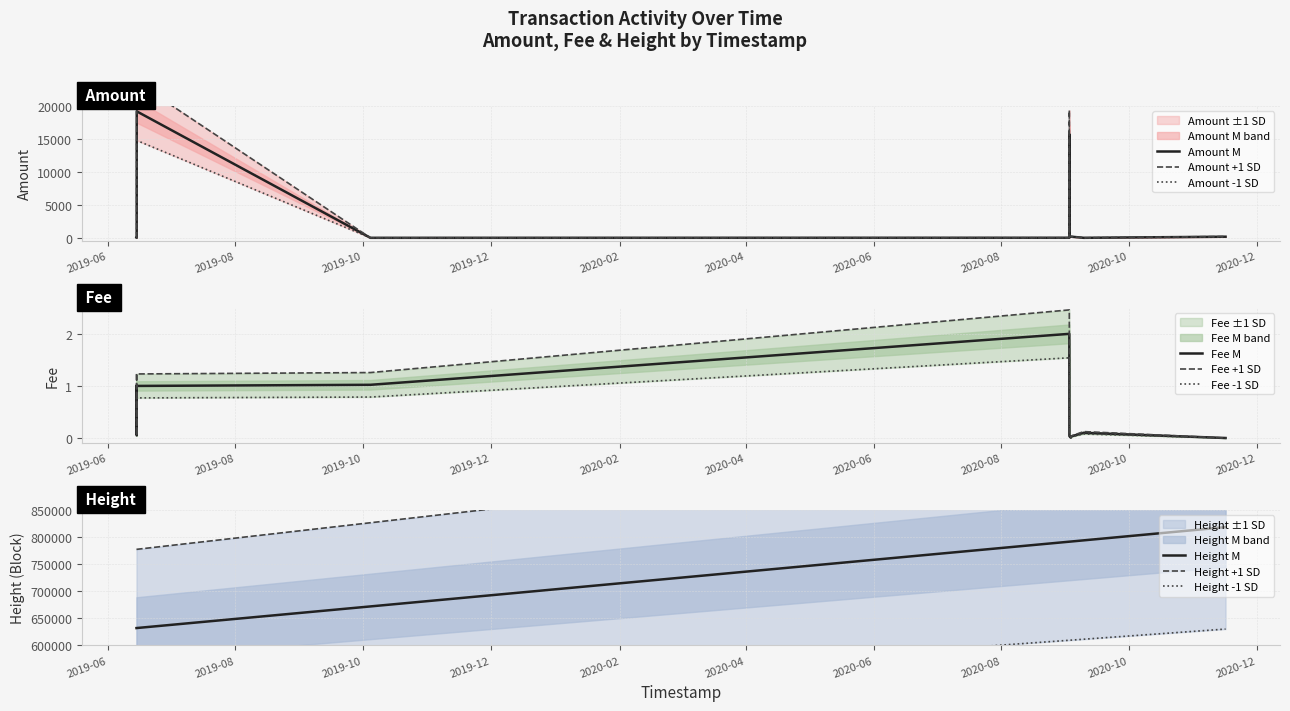

Read the Height value at 2020-09-02 12:29:30.

791322.0